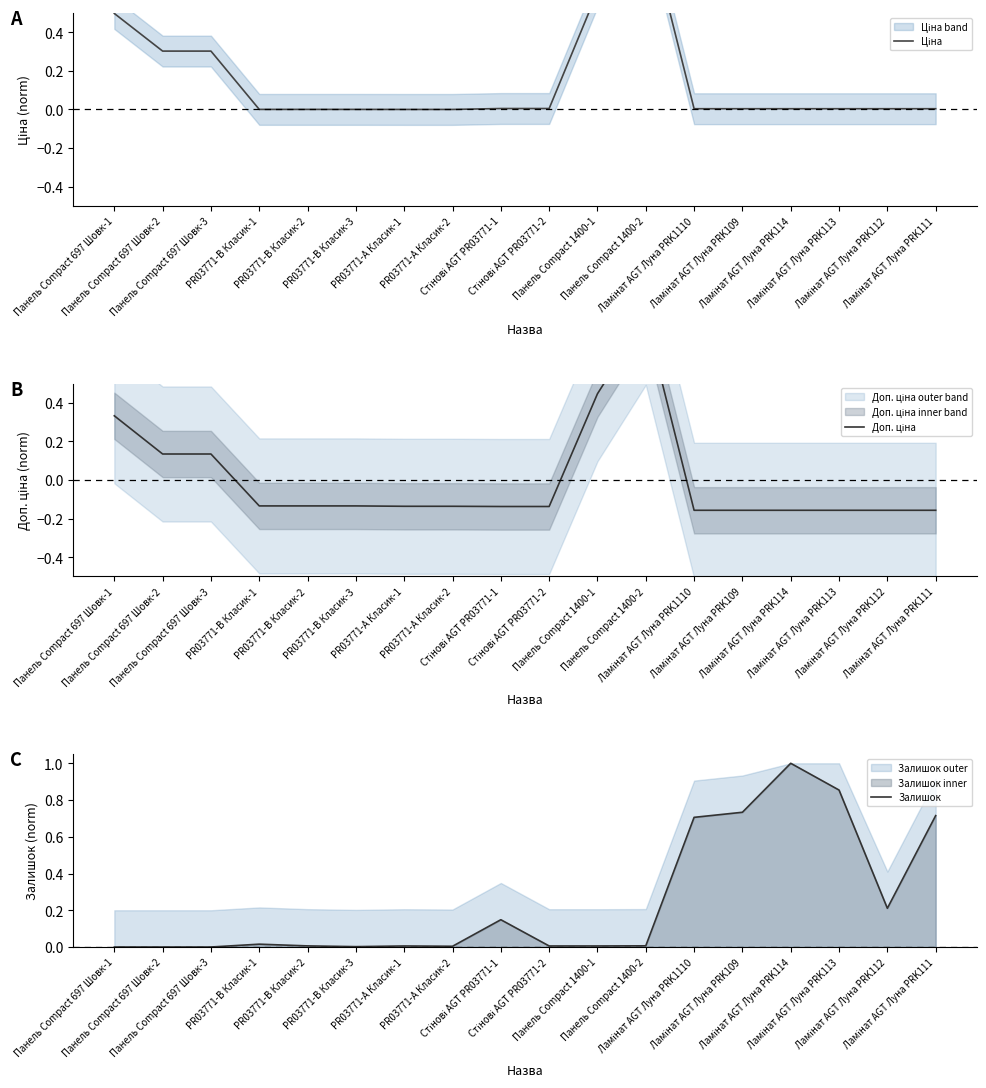

Which has a higher value, Панель Compact 697 Шовк-3 or PR03771-B Класик-3?

Панель Compact 697 Шовк-3